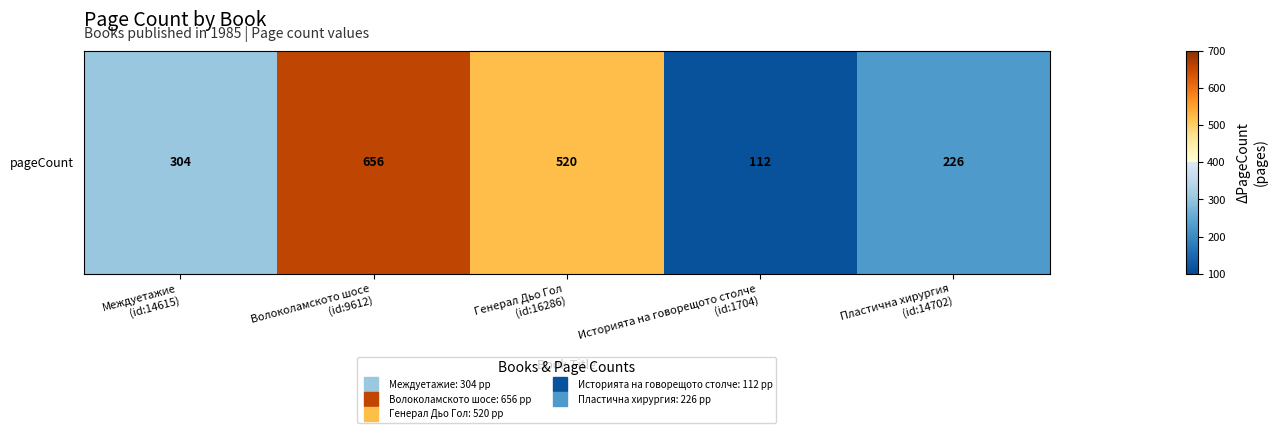

What is the greatest value displayed?

656